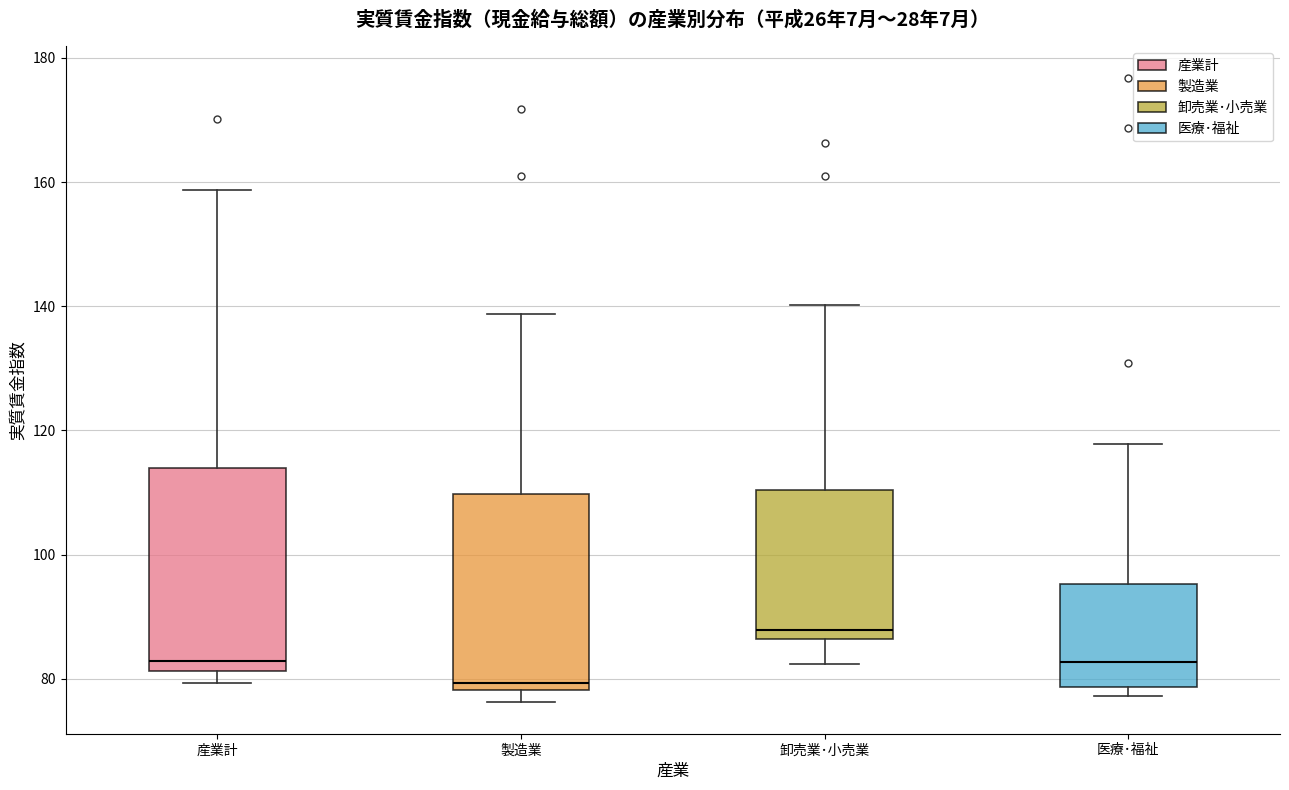

Reading left to right, transcribe this box plot: for each box, give where its median line is, the range the box spans, and where its two whiskers end, as read against the y-axis. The values are not printed on the chart, so give them approximately, as read against the axis.

産業計: median 82 (just above the box's lower edge), box 82 to 114, whiskers 80 to 158
製造業: median 80, box 78 to 110, whiskers 76 to 138
卸売業･小売業: median 88, box 86 to 110, whiskers 82 to 140
医療･福祉: median 82, box 78 to 96, whiskers 78 (just below the box's lower edge) to 118